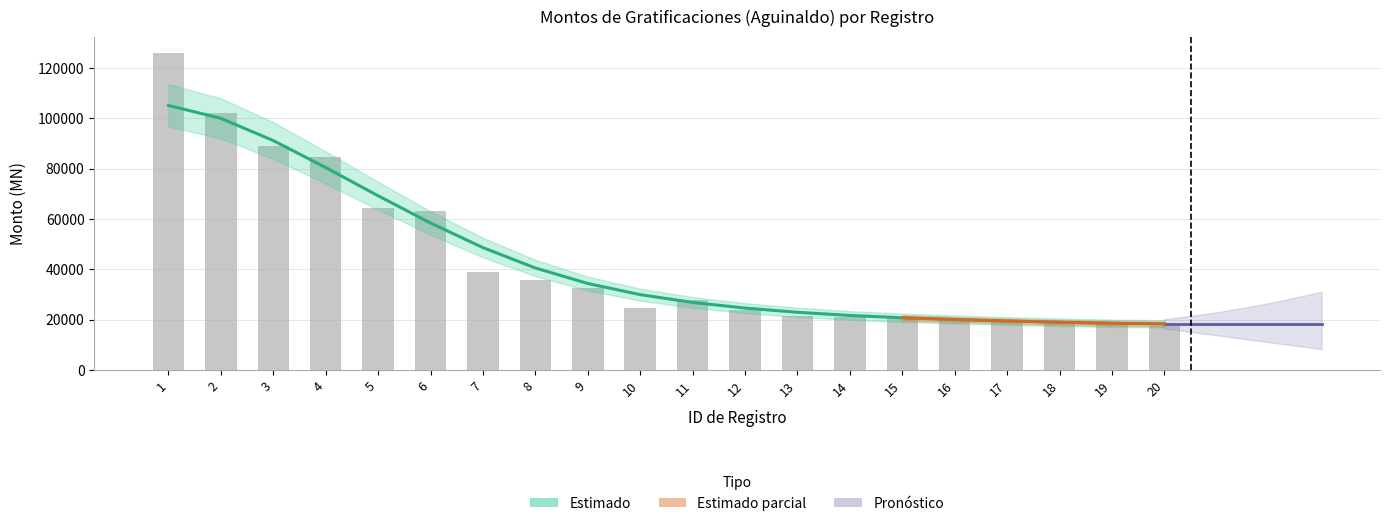

What is the difference between the highest and lowest values at 10?

5284.9